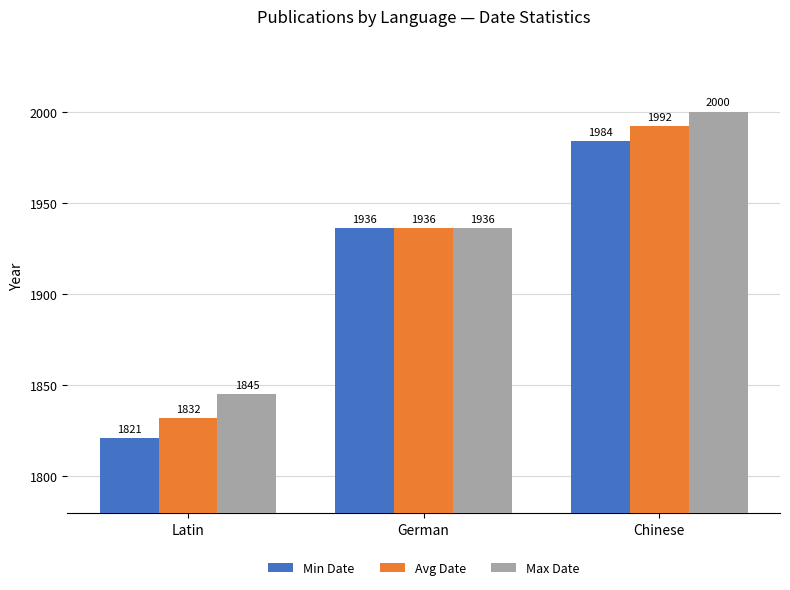

How many values in the Avg Date series are below 1936?

1